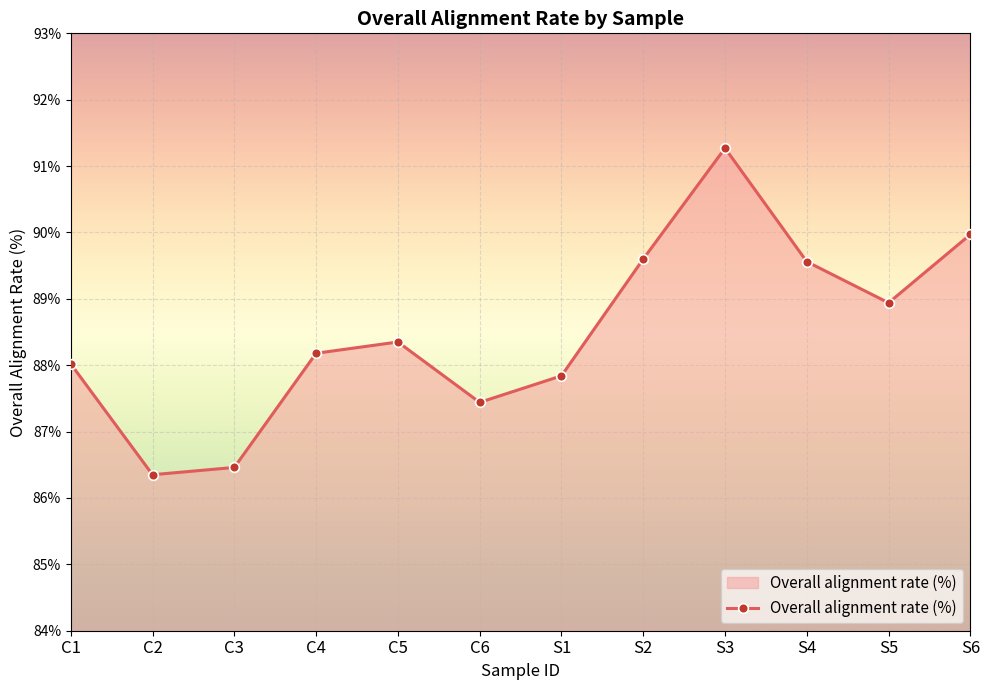

Which category has the lowest value across all series?

C2